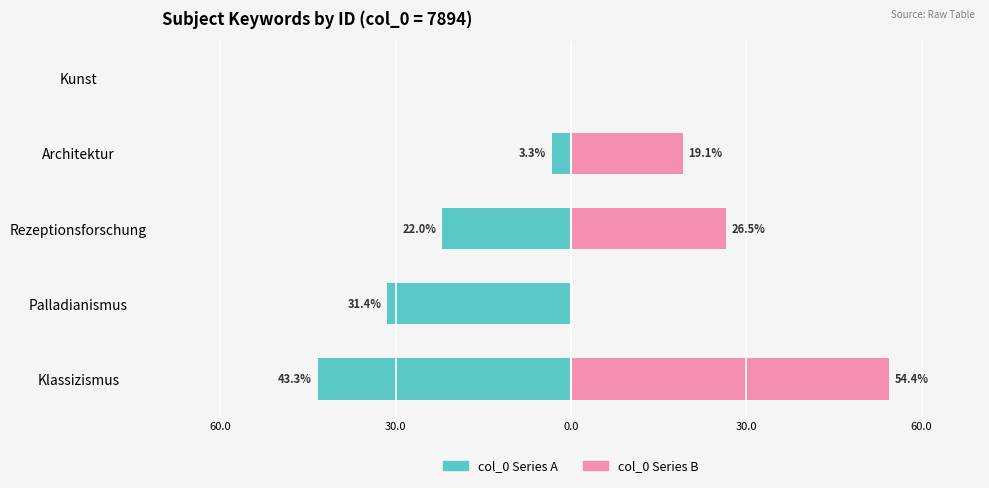

What are all the series names shown in the legend?

col_0 Series A, col_0 Series B